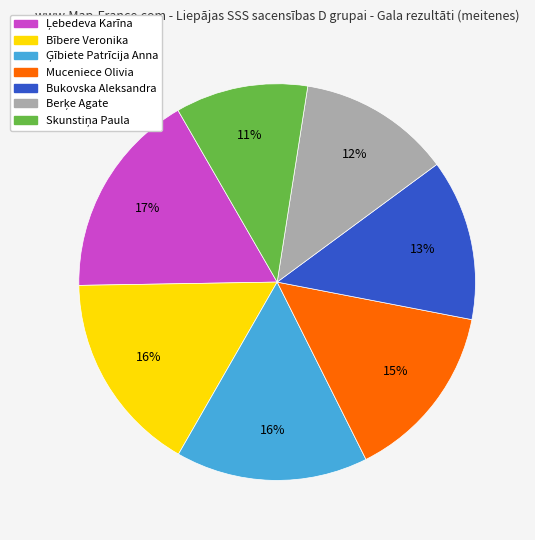

Count the number of slices in the pie.

7